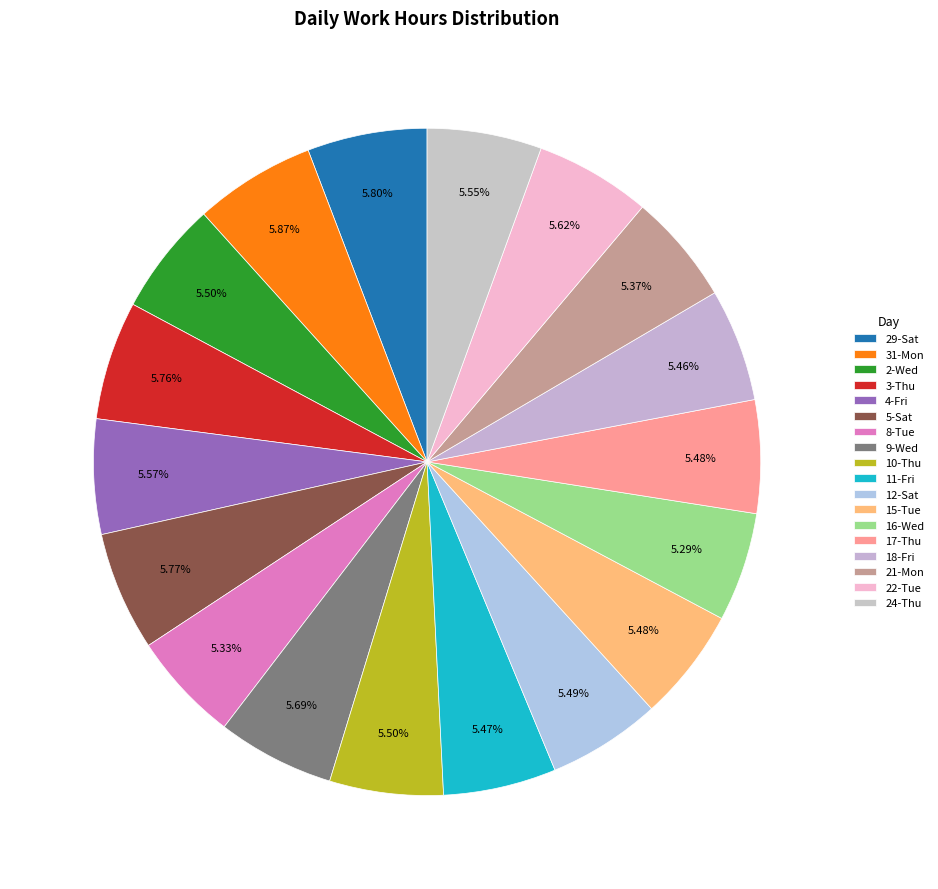

What percentage is NOT represented by 21-Mon?

94.6%